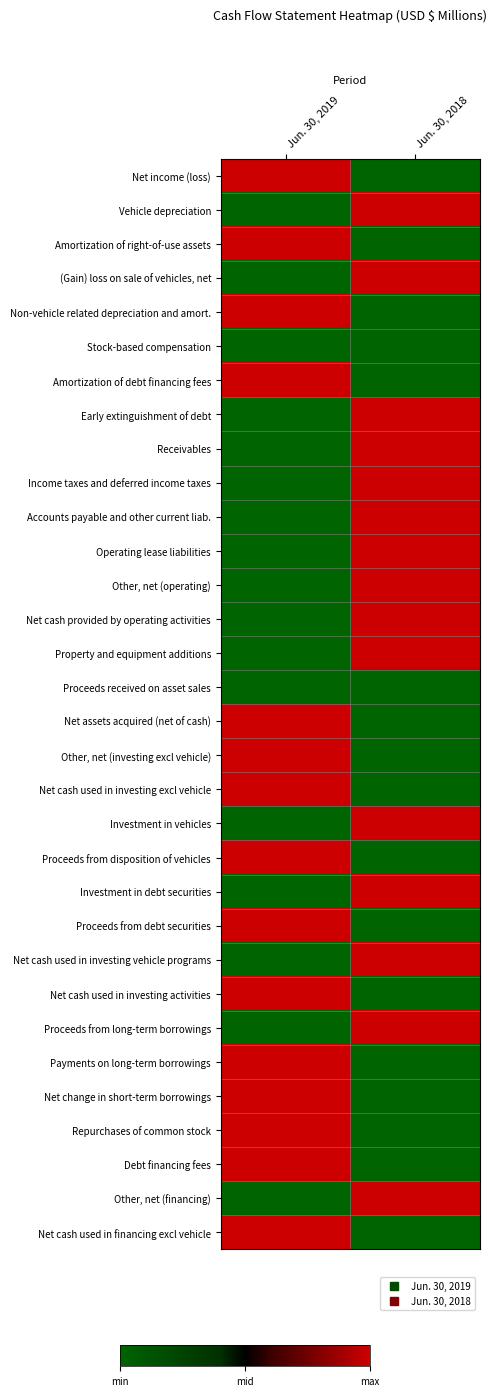

At which category is the sum across all series the highest?

Jun. 30, 2019